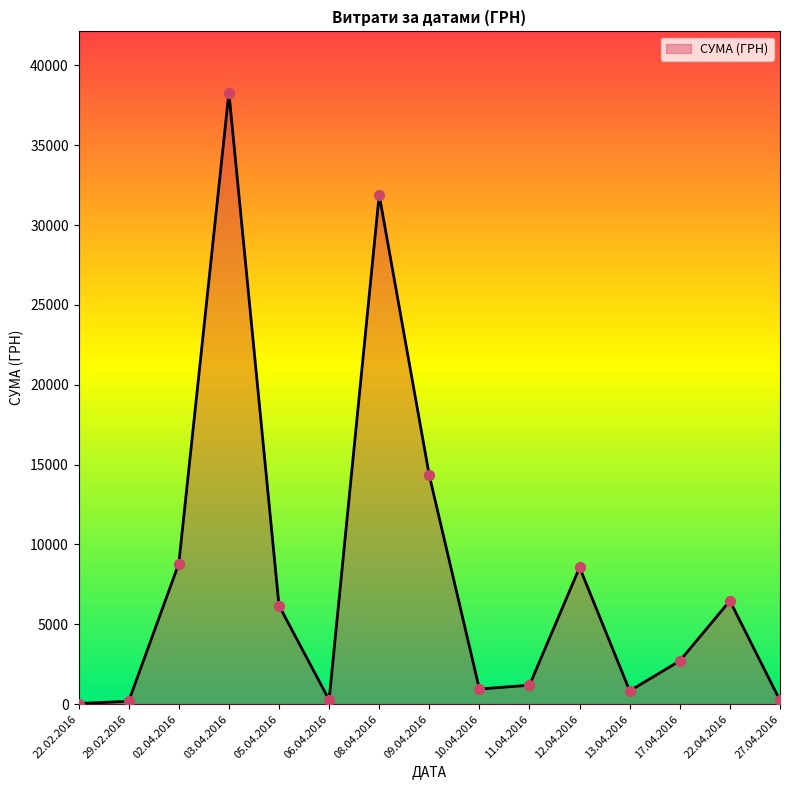

What is the ratio of the value at 08.04.2016 to the value at 05.04.2016?

5.2